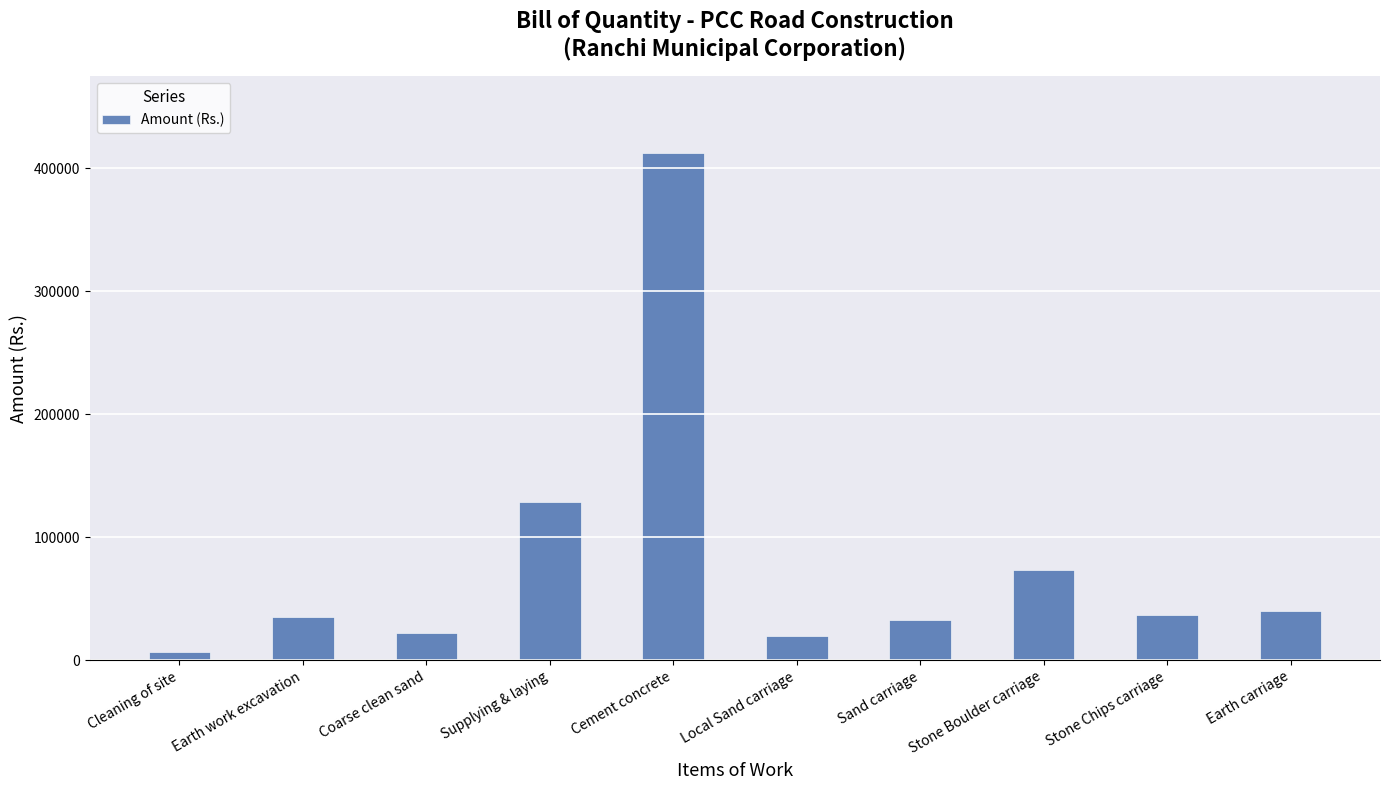

What is the change in value from Earth work excavation to Local Sand carriage?

-15634.9